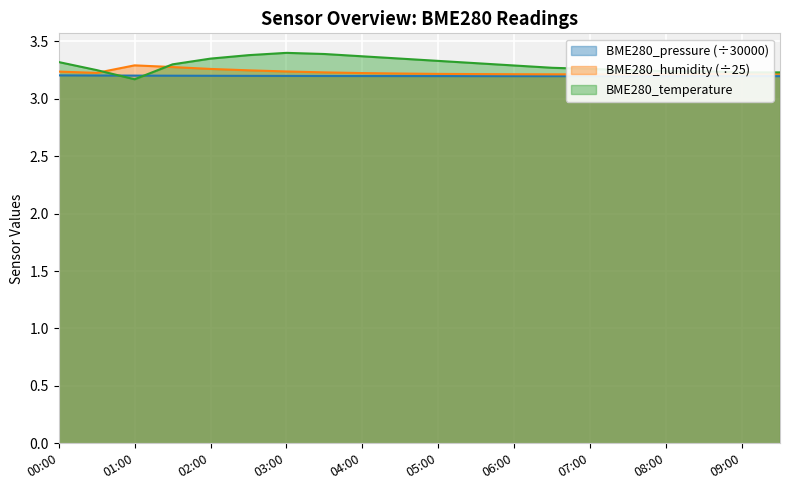

The value of BME280_pressure at 02:00 is 3.2. True or false?

True